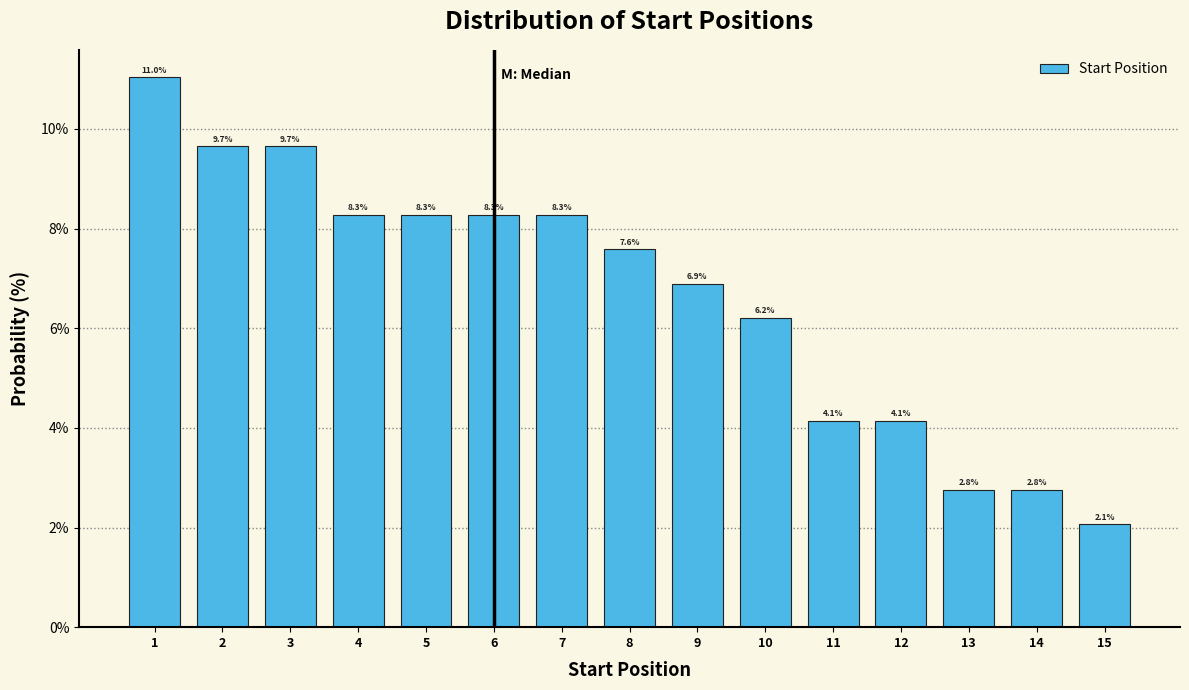

Reading left to right, transcribe this chart: for each bar, give the range it covers on the x-axis and its height.

0.5 to 1.5: 11.0
1.5 to 2.5: 9.7
2.5 to 3.5: 9.7
3.5 to 4.5: 8.3
4.5 to 5.5: 8.3
5.5 to 6.5: 8.3
6.5 to 7.5: 8.3
7.5 to 8.5: 7.6
8.5 to 9.5: 6.9
9.5 to 10.5: 6.2
10.5 to 11.5: 4.1
11.5 to 12.5: 4.1
12.5 to 13.5: 2.8
13.5 to 14.5: 2.8
14.5 to 15.5: 2.1